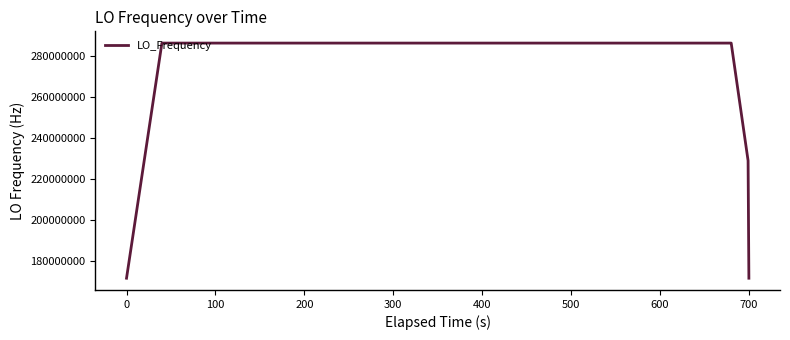

Does the chart display data point markers on the line(s)?

No